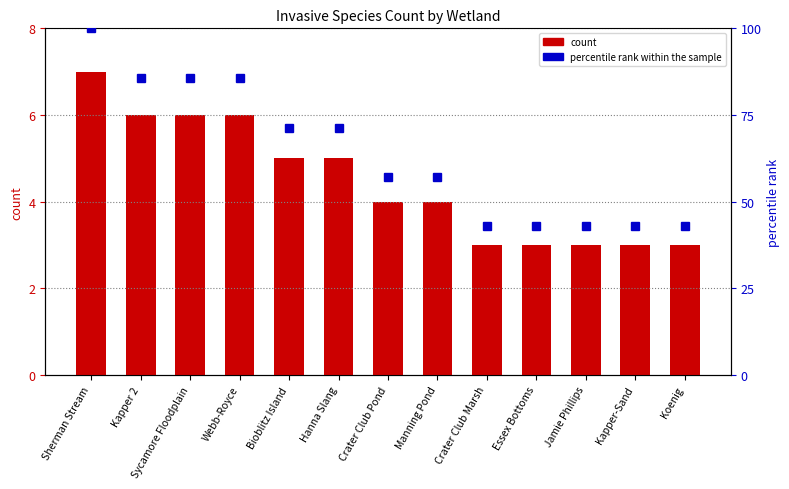

At how many categories does at least one series exceed 31?

13